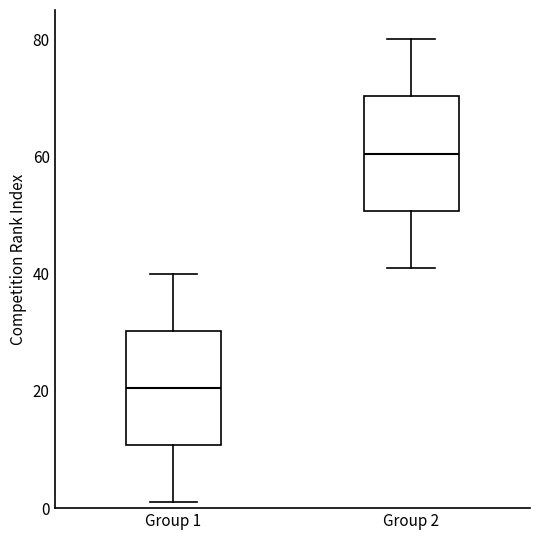

Reading left to right, read every box against the y-axis: the position of its median line, the range the box covers, and the ends of its whiskers. The values are not printed on the chart, so give them approximately, as read against the axis.

Group 1: median 20, box 10 to 30, whiskers 2 to 40
Group 2: median 60, box 50 to 70, whiskers 42 to 80